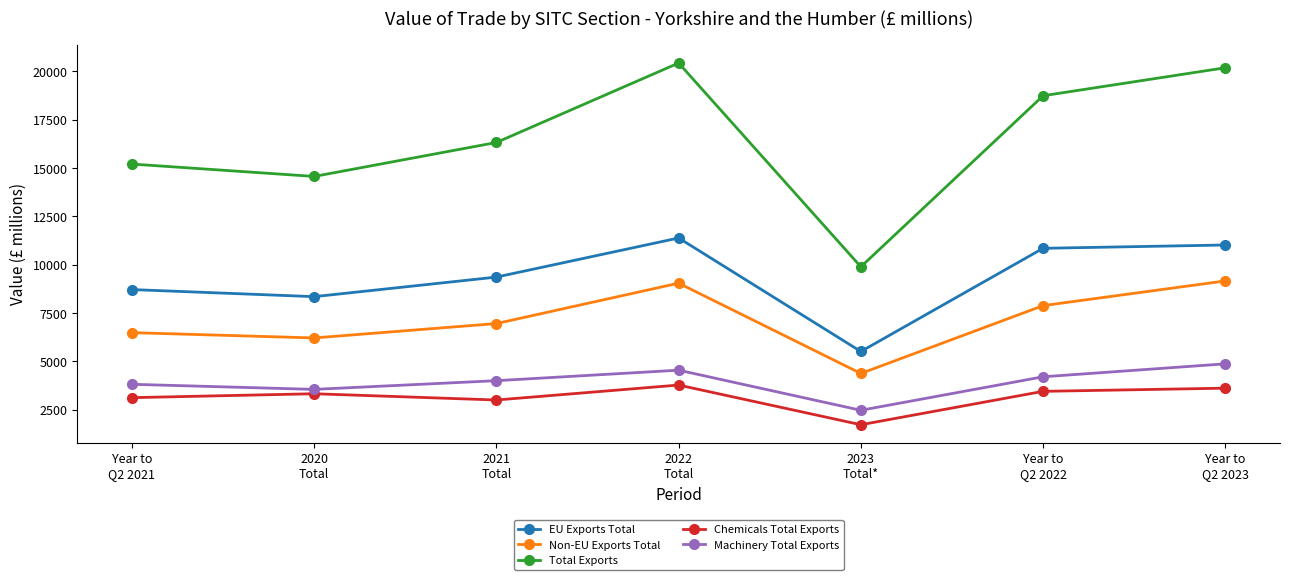

Is it true that Chemicals Total Exports equals 4856 at Year to
Q2 2022?

False